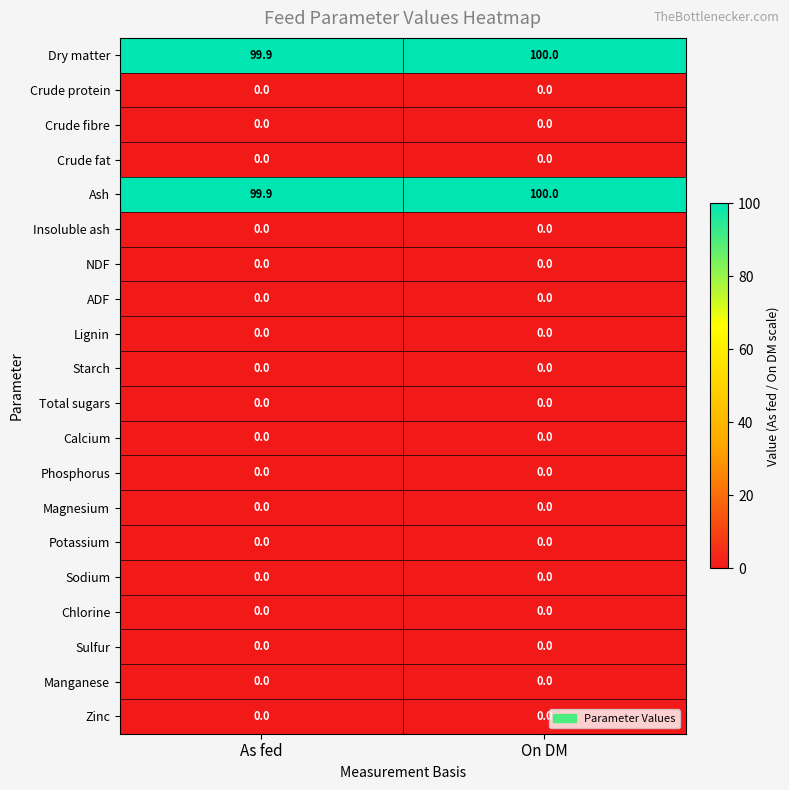

What is the maximum value shown in the chart?

100.0